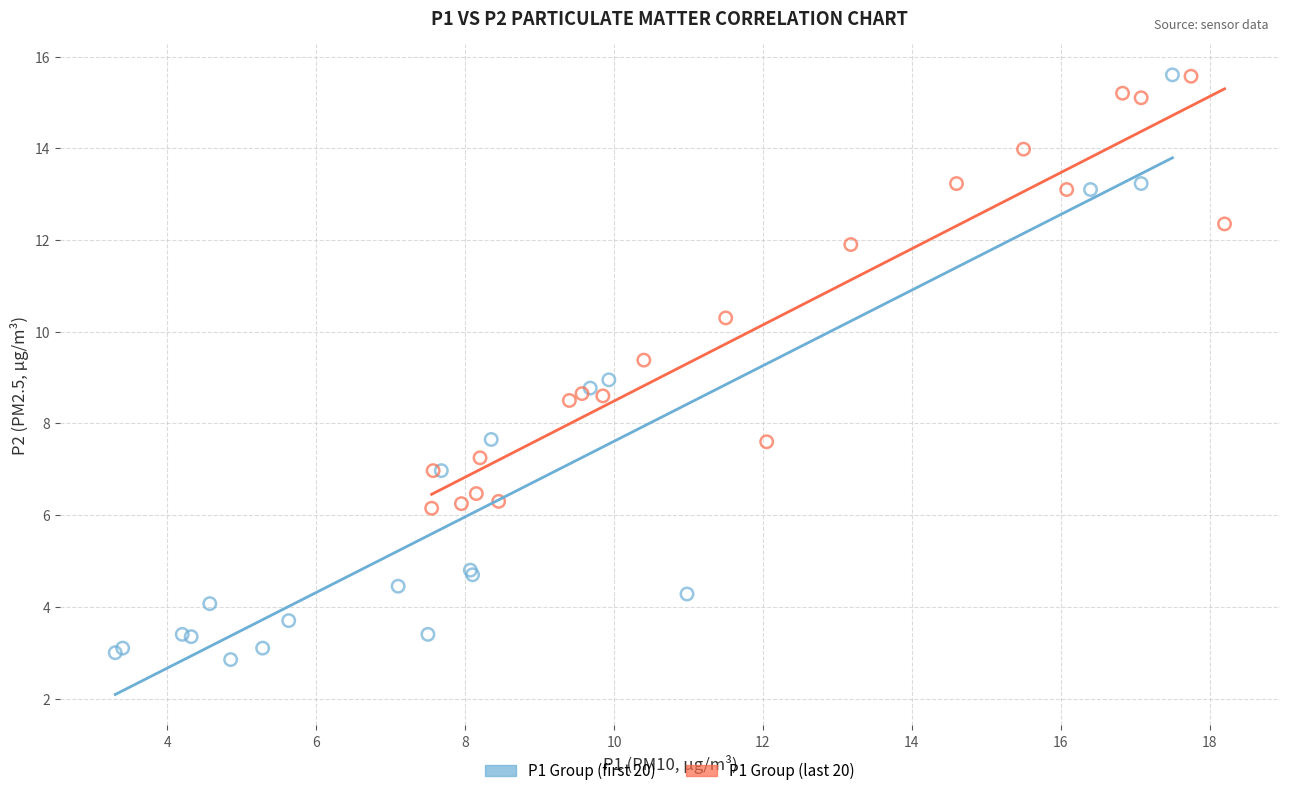

Which series has the widest spread of Y values?

P1 Group (first 20)